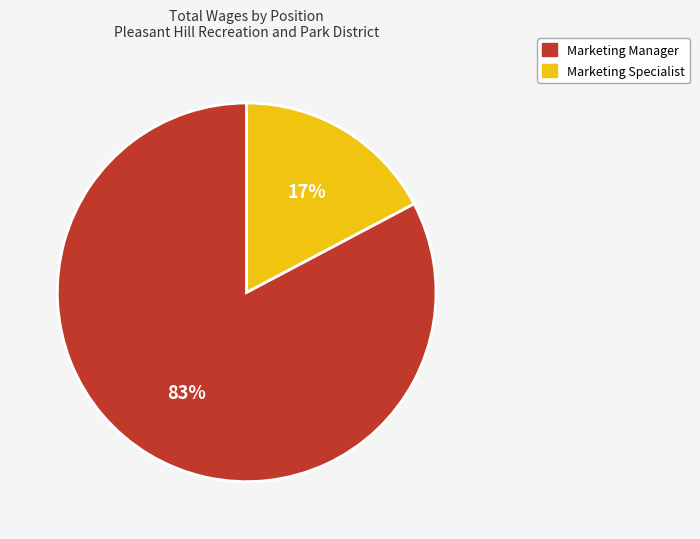

The Marketing Manager slice represents 83% of the pie. True or false?

True